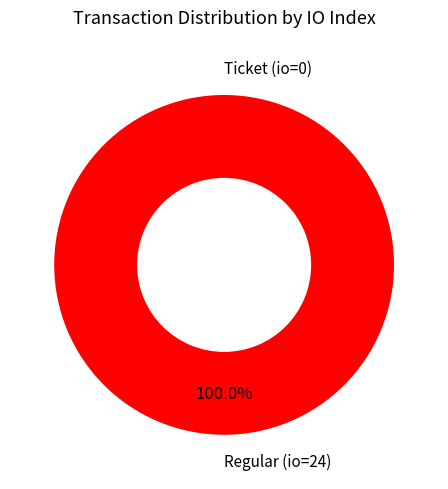

Rank the categories by value from highest to lowest.

Regular (io=24), Ticket (io=0)